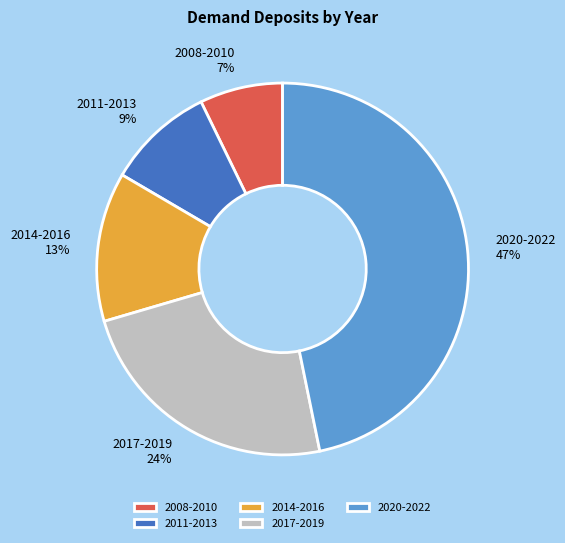

How many slices are in this pie chart?

5